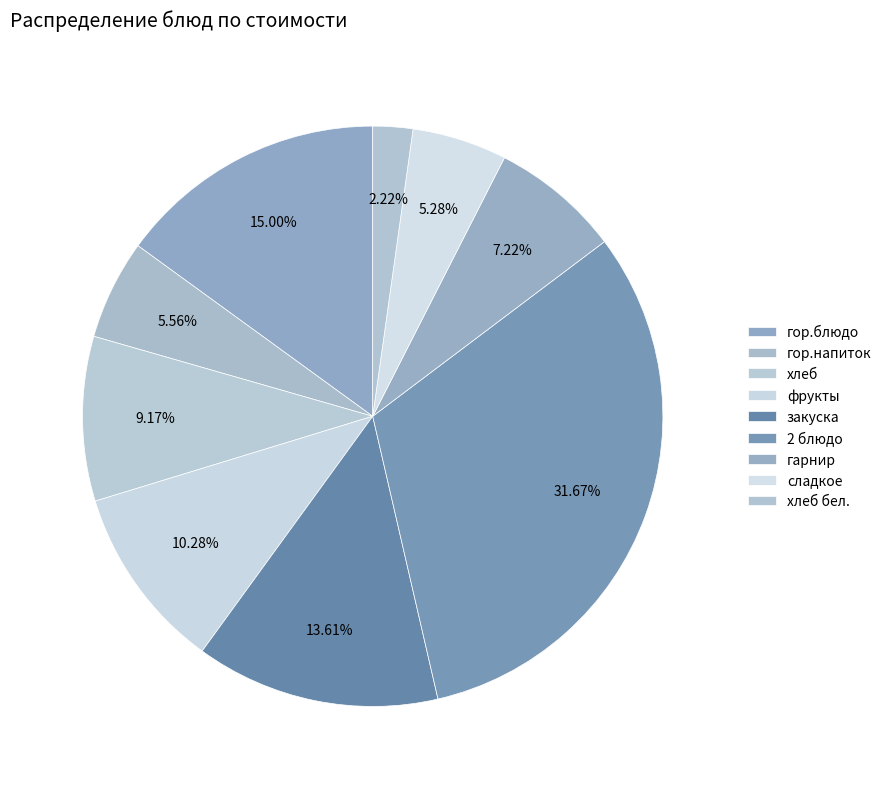

Does сладкое account for over 50% of the chart?

No